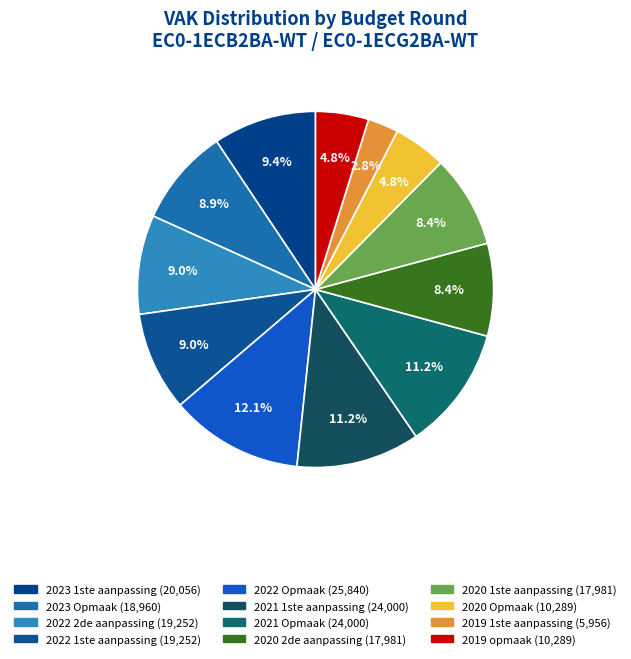

Does any single category account for the majority?

No